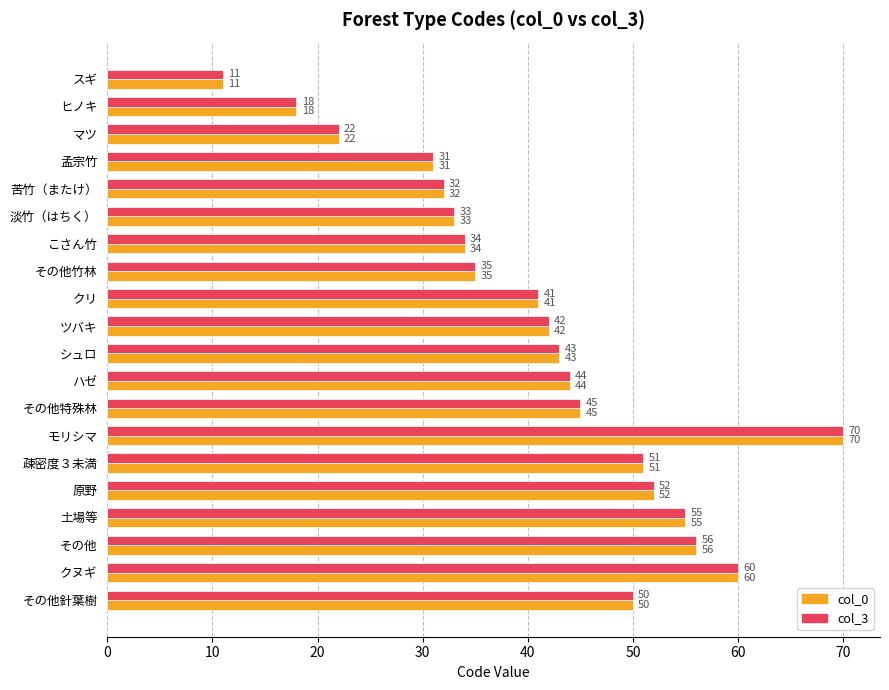

What is the average value of the col_0 series?

41